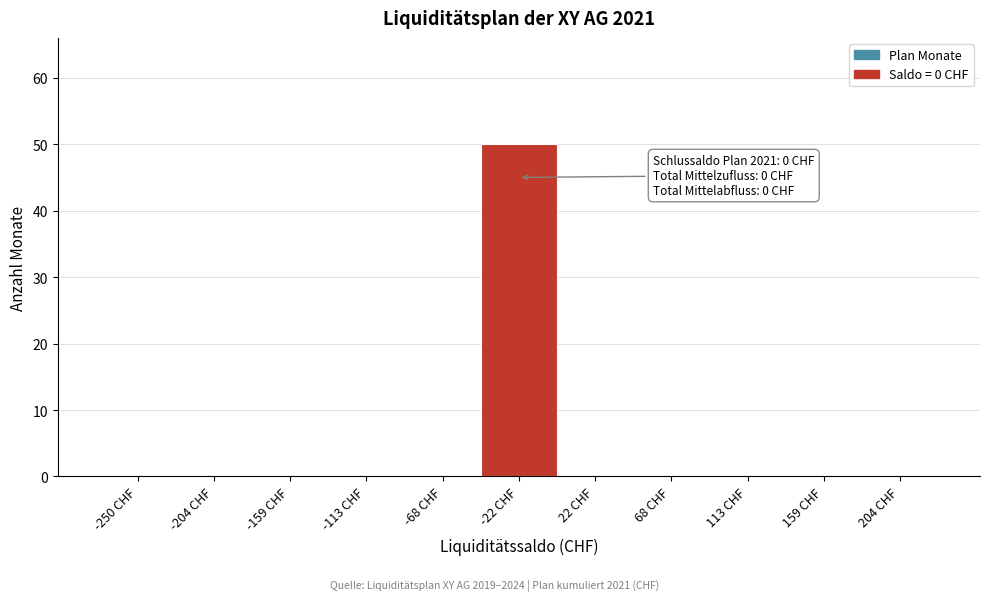

Reading right to left, list all the values displayed in this chart.

204 CHF=0	159 CHF=0	113 CHF=0	68 CHF=0	22 CHF=0	-22 CHF=50	-68 CHF=0	-113 CHF=0	-159 CHF=0	-204 CHF=0	-250 CHF=0